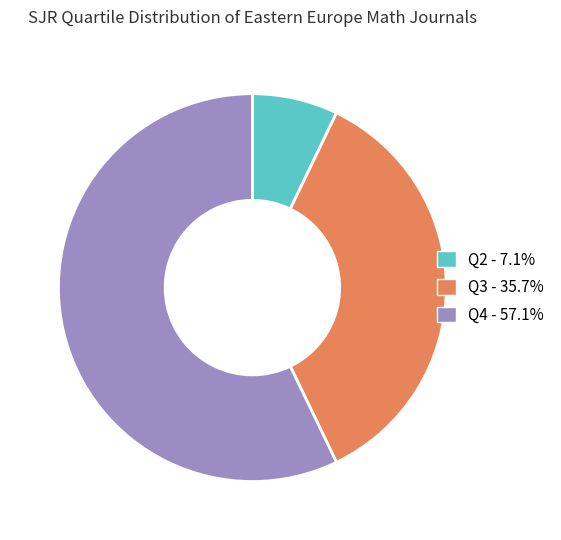

What is the ratio of the value at Q4 to the value at Q3?

1.6